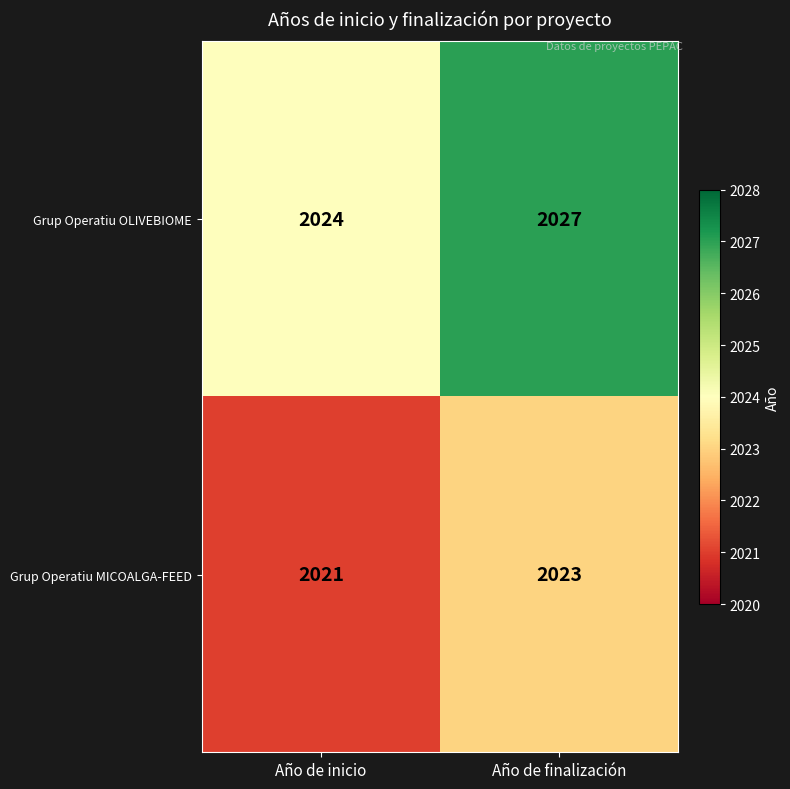

Is it true that Grup Operatiu OLIVEBIOME equals 2024 at Año de inicio?

True